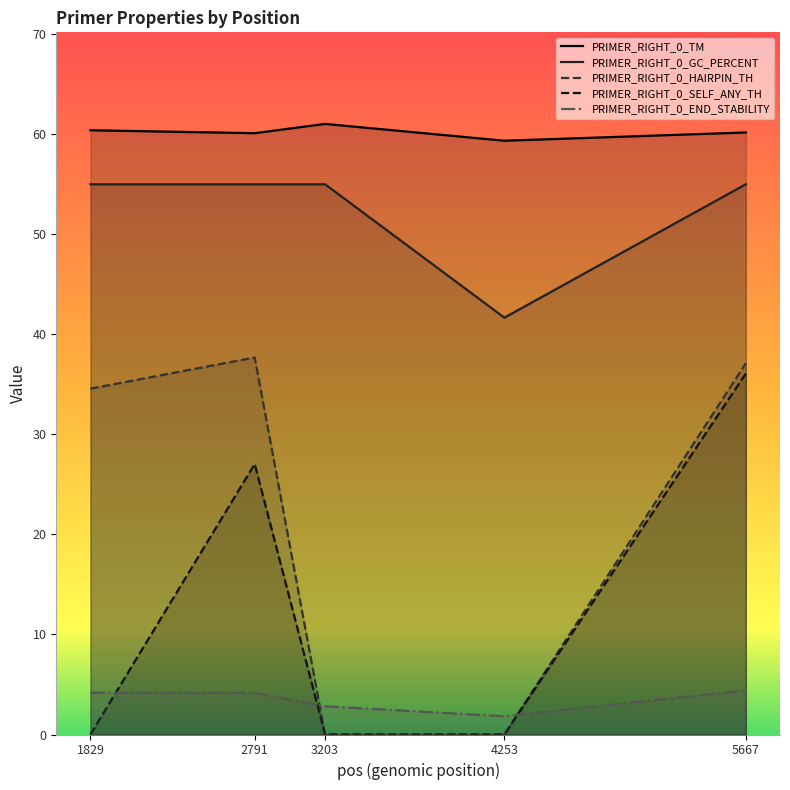

At which label is PRIMER_RIGHT_0_END_STABILITY closest to 3?

3203